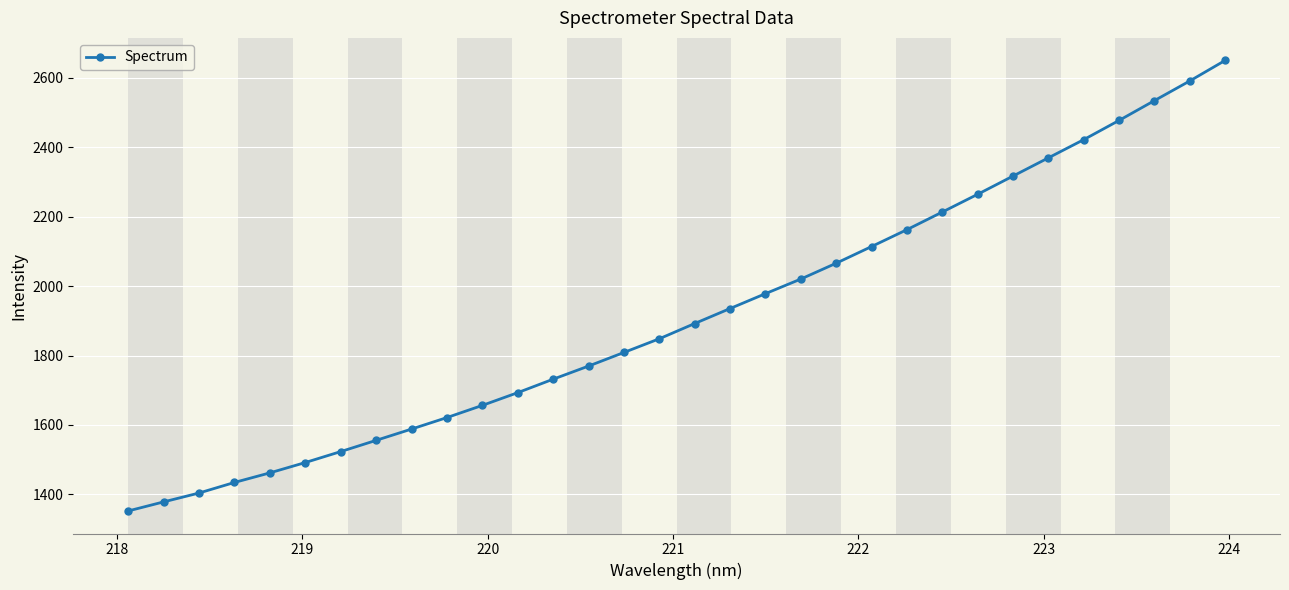

What is the value of the 11th point from the left?

1656.4